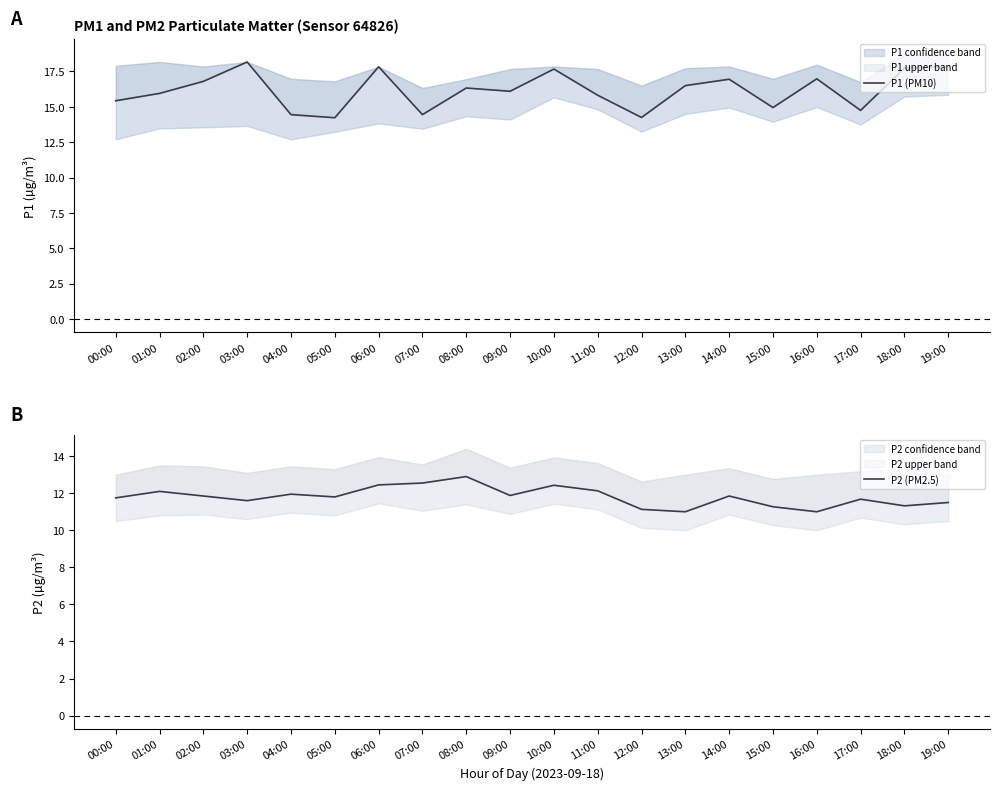

What value does the P2 (PM2.5) series have at 12:00?

11.1